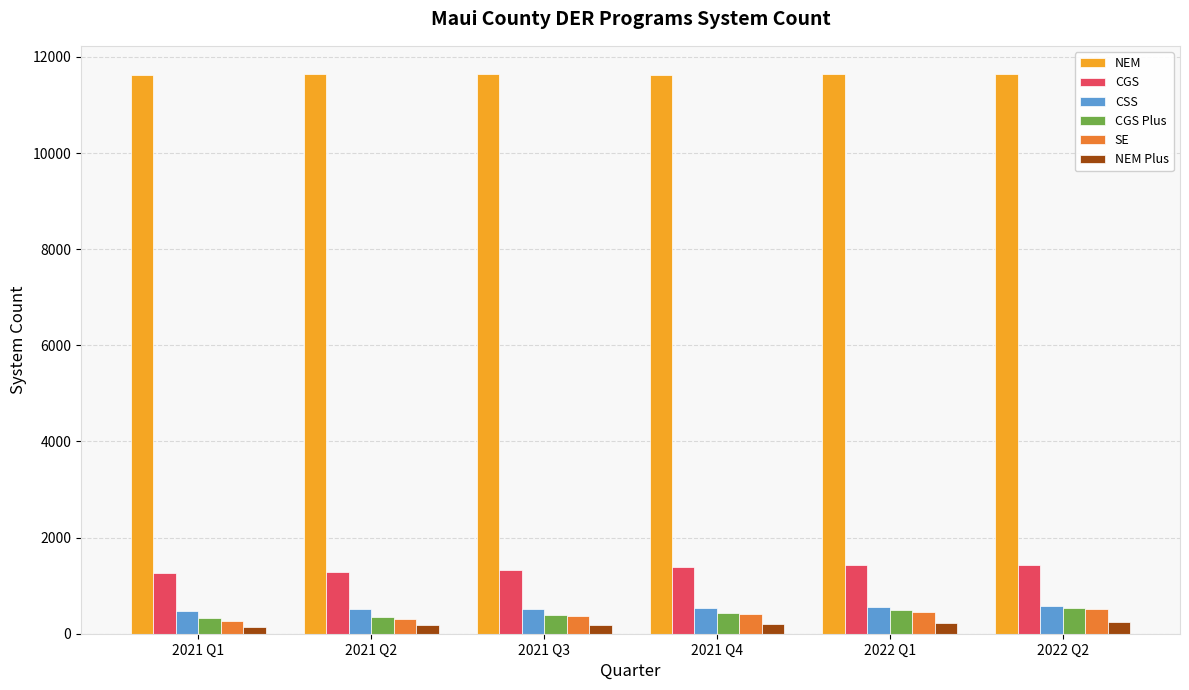

What is the total value across all series at 2022 Q2?

14949